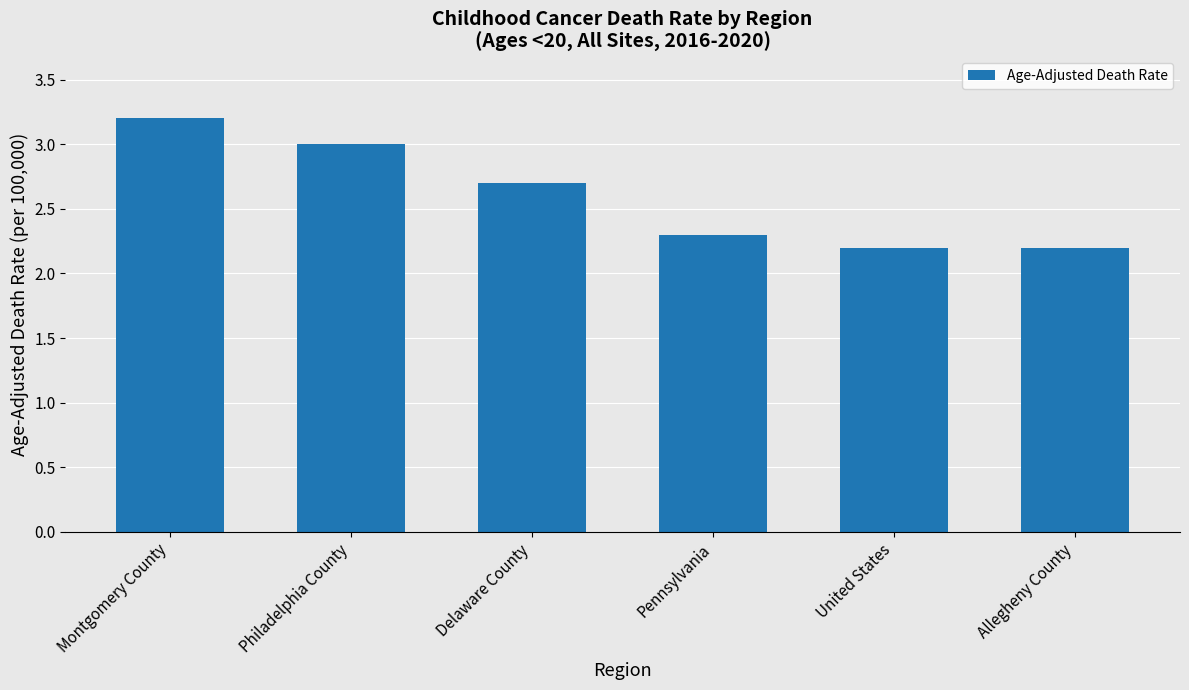

Read the value at Philadelphia County.

3.0